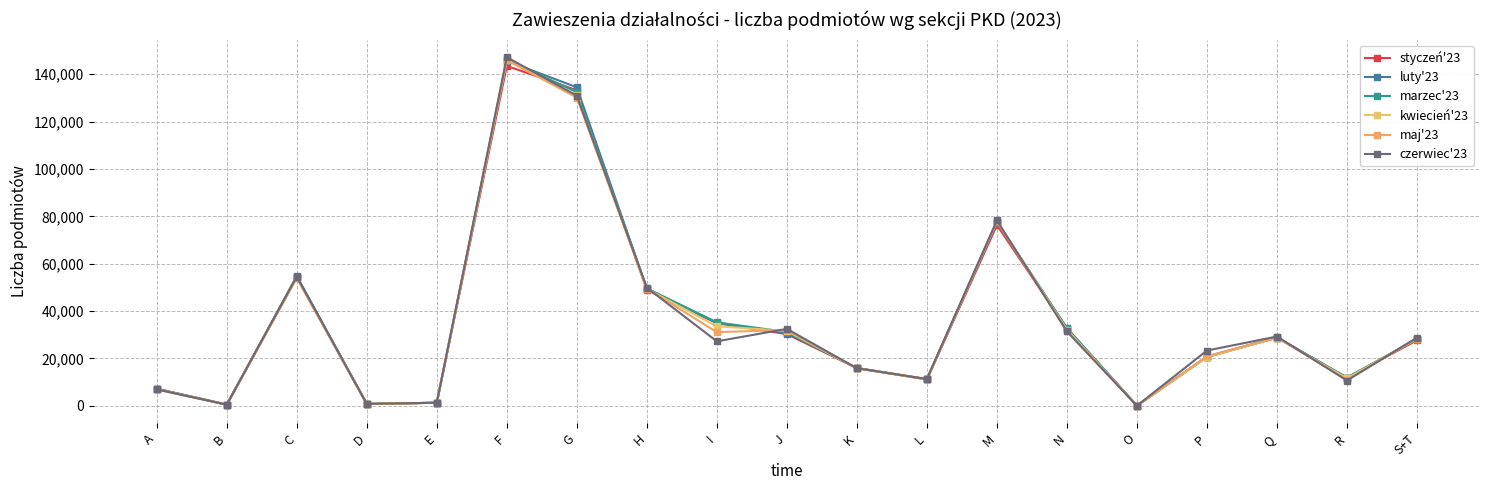

Is this an area chart (filled region under the line)?

No